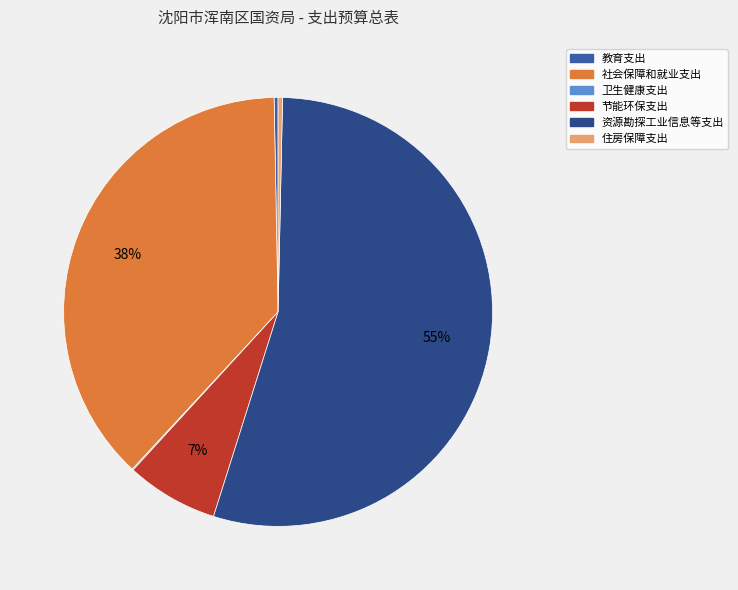

Which category has the biggest portion of the pie?

资源勘探工业信息等支出